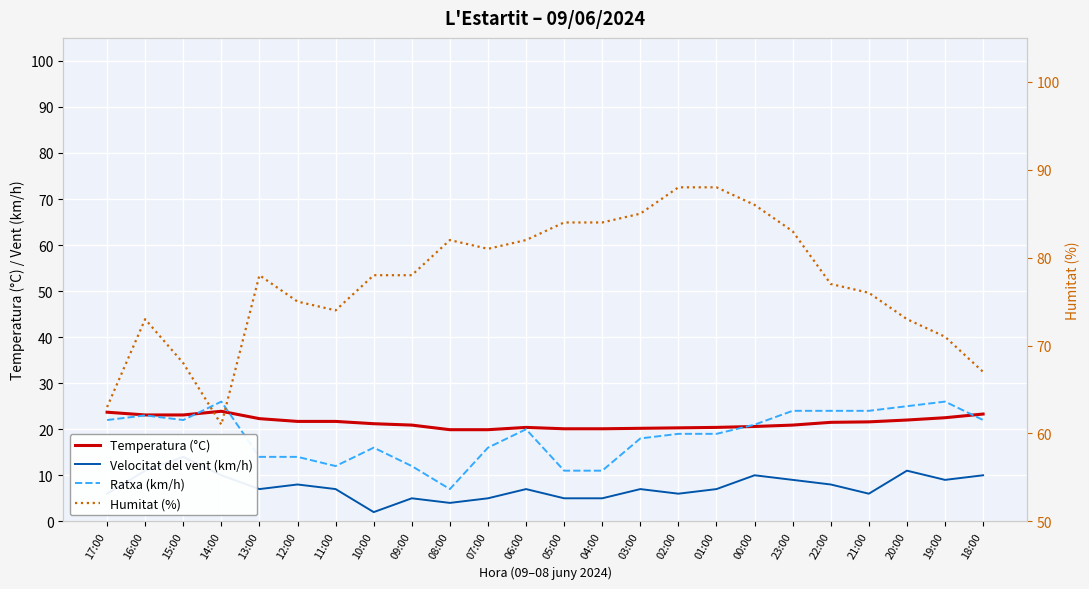

Is it true that Humitat (%) equals 90.5 at 14:00?

False